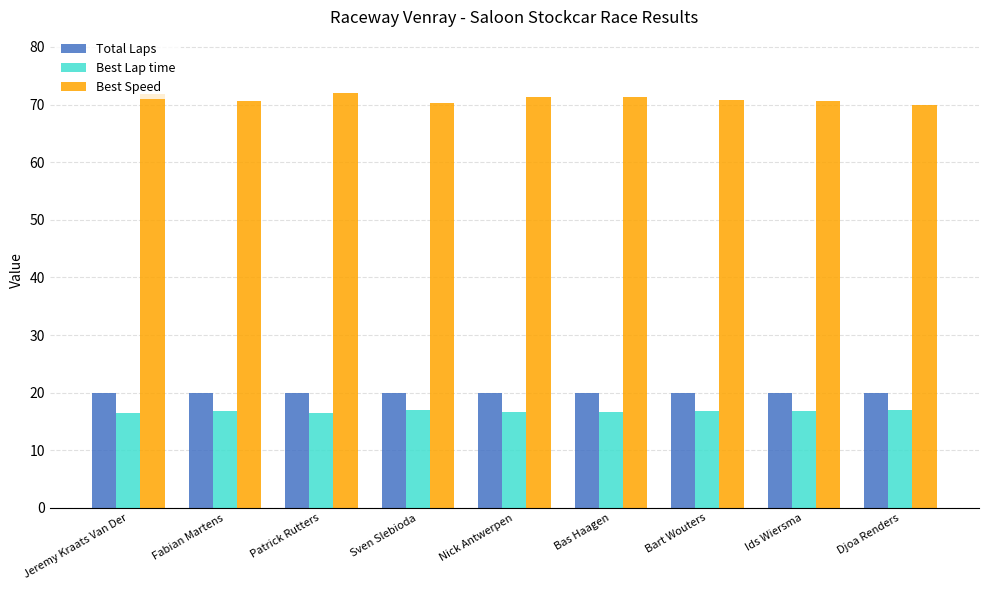

Is the value of Best Lap time at Bas Haagen greater than the value of Total Laps at Jeremy Kraats Van Der?

No